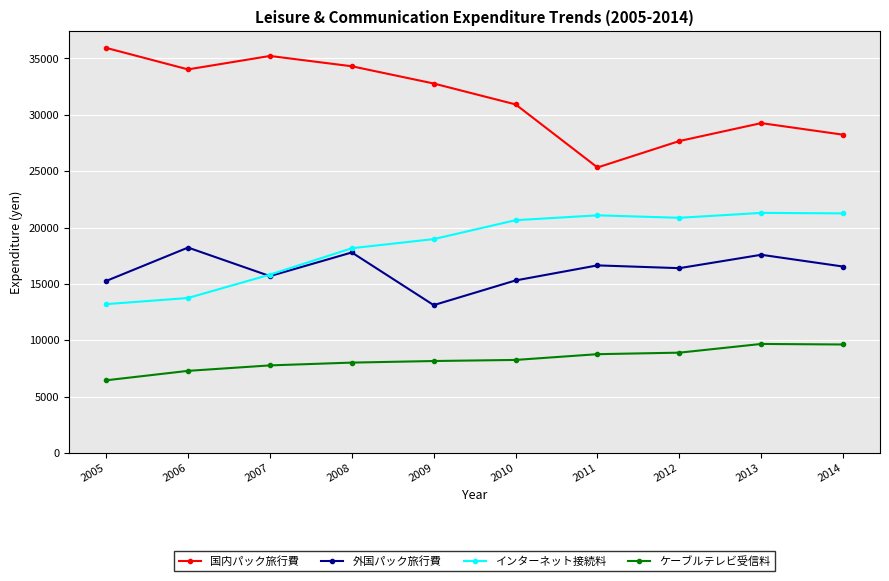

Where does the 国内パック旅行費 series first go above 32776?

2005